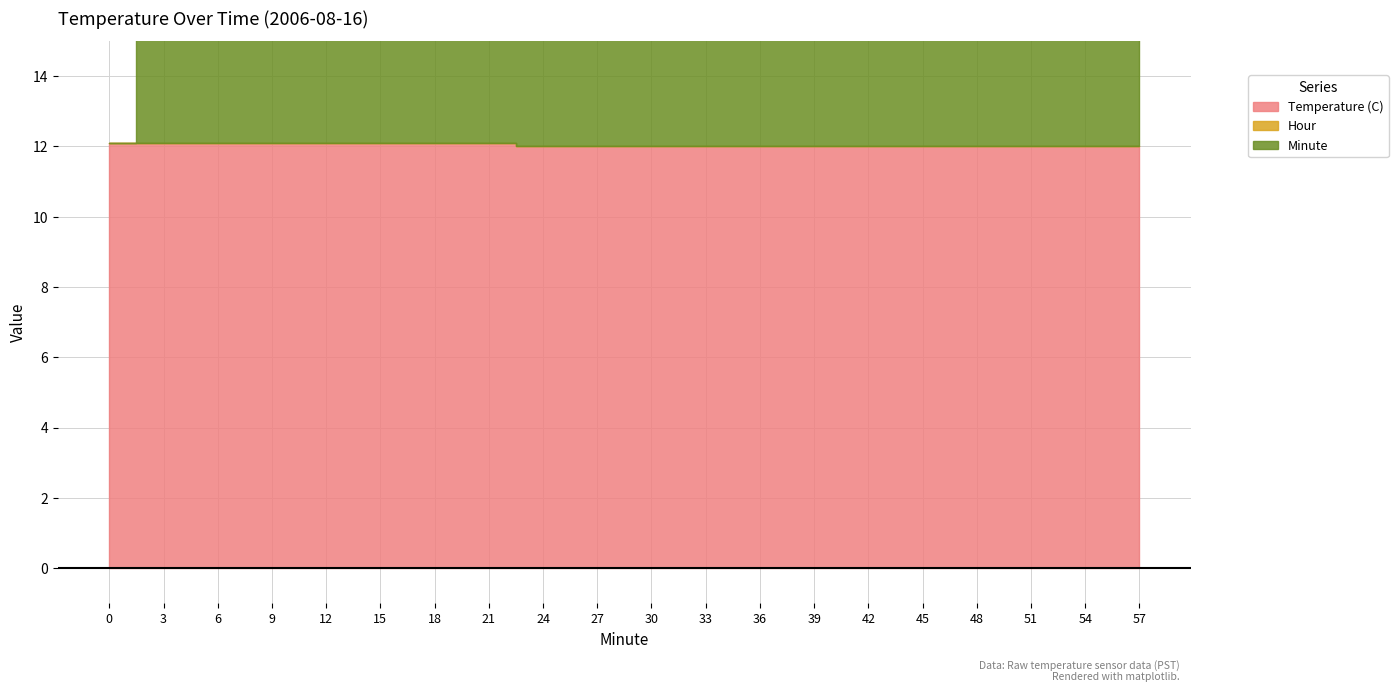

Does the chart display data point markers on the line(s)?

No